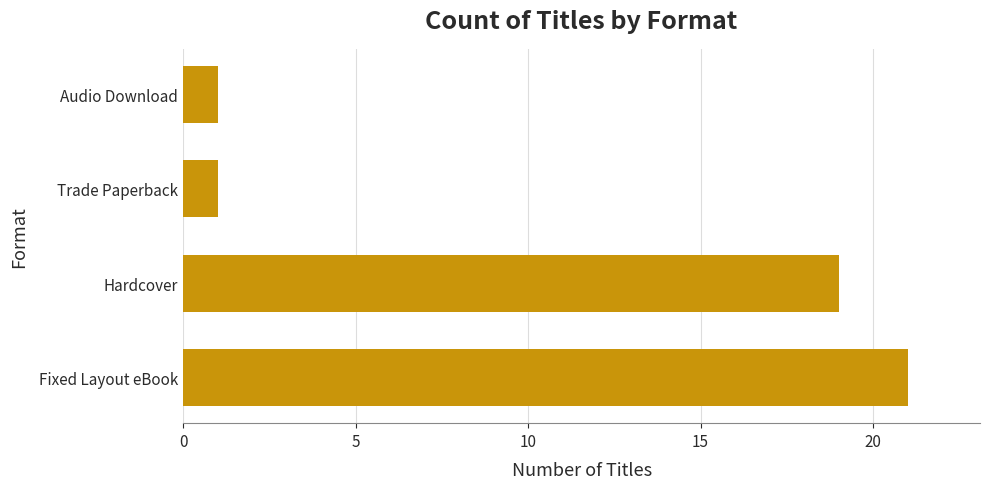

What is the difference between the maximum and minimum values?

20